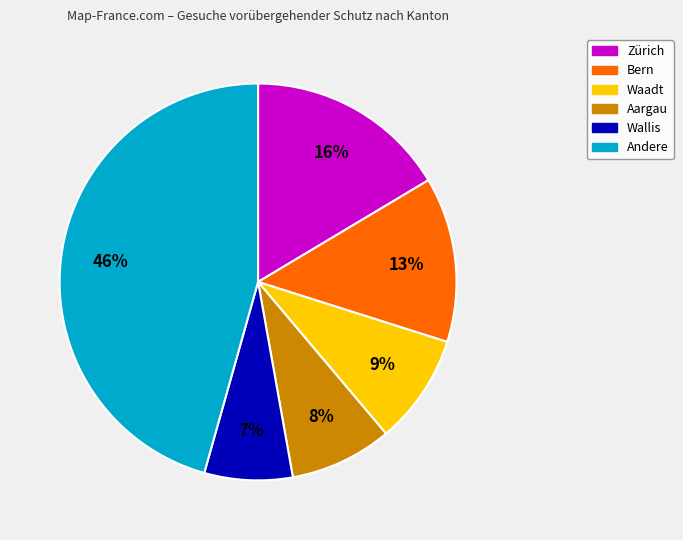

To the nearest percent, what is the average slice percentage?

17%